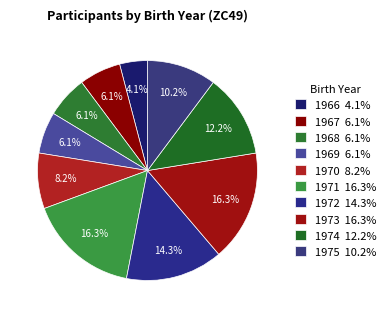

Count the number of slices in the pie.

10